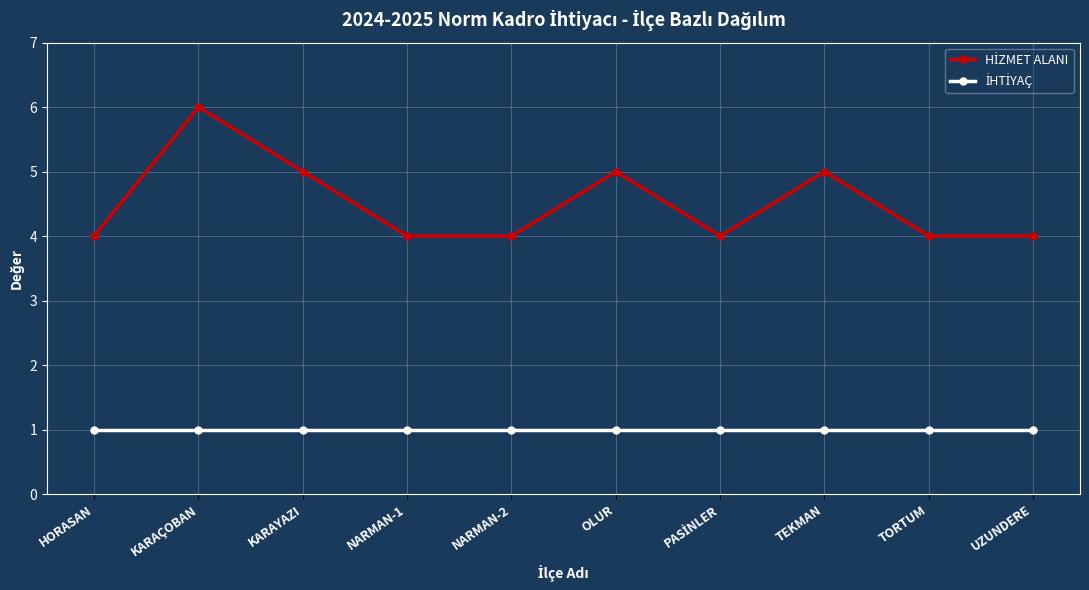

At which category does the chart reach its peak across all series?

KARAÇOBAN